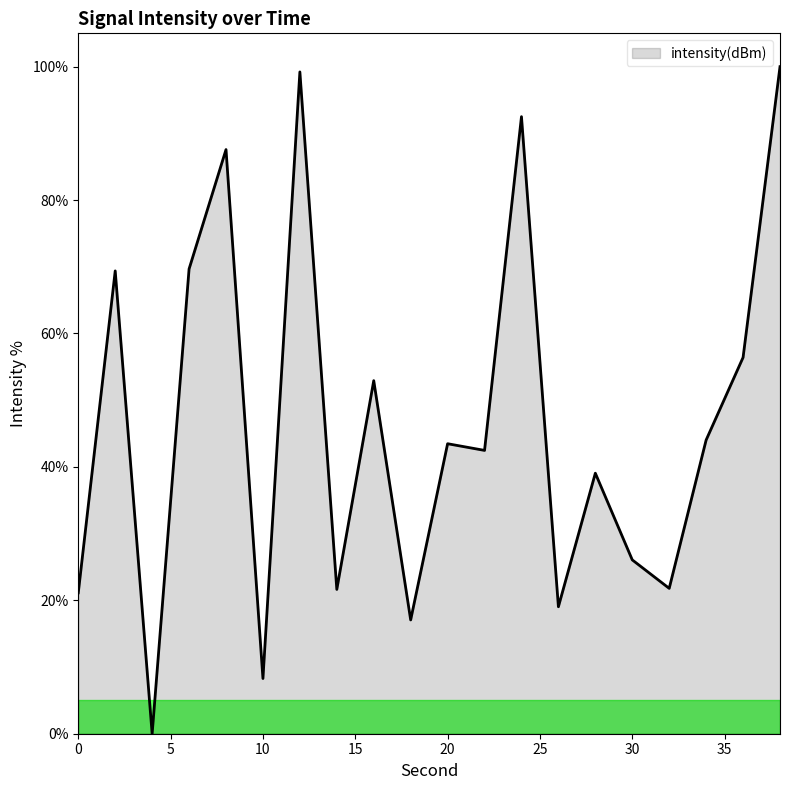

What is the maximum value shown in the chart?

100.0